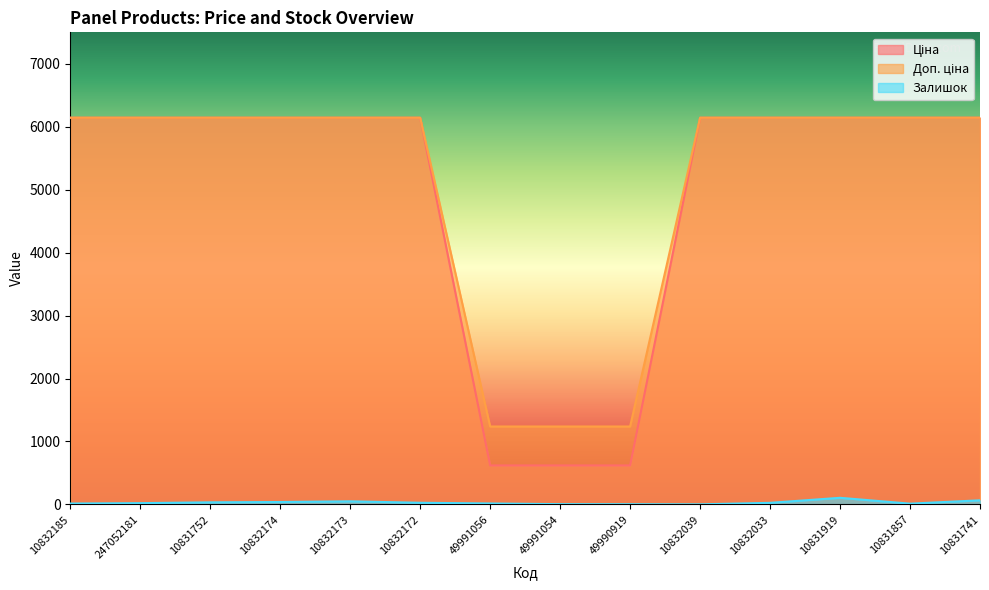

Where is the first local maximum for Залишок?

10832173